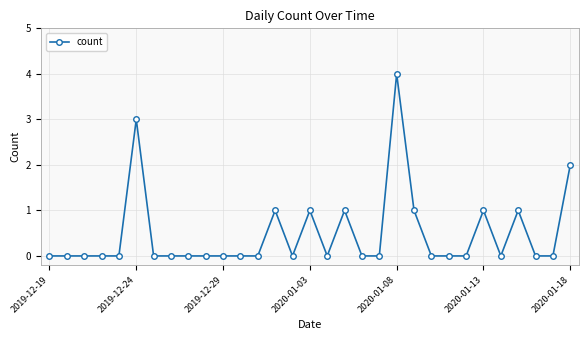

True or false: there are more than 1 points higher than both neighbors.

True